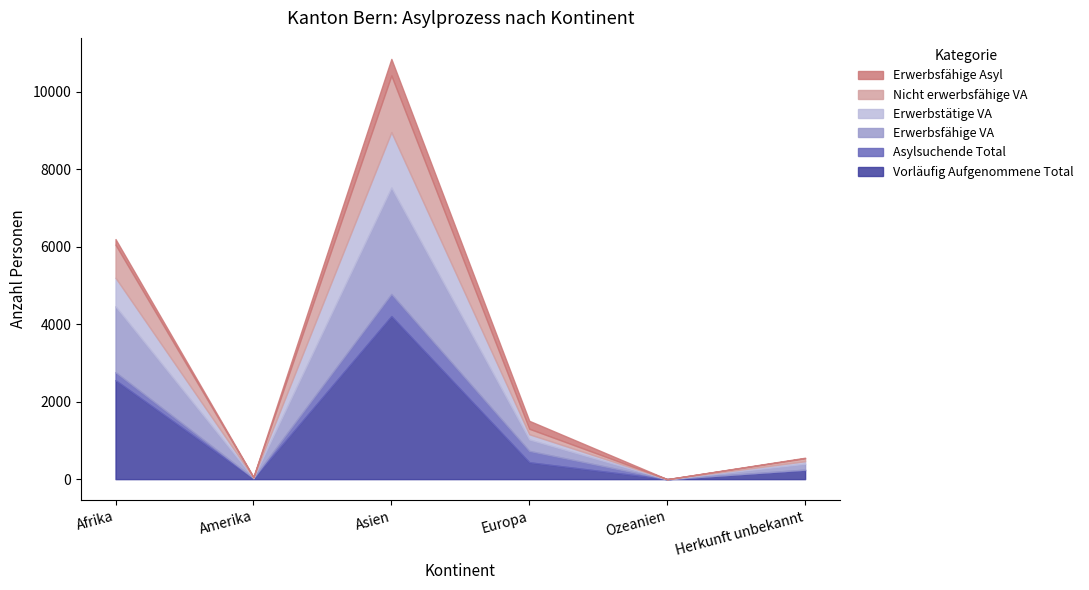

Where is the first local minimum for Vorläufig Aufgenommene Total?

Amerika